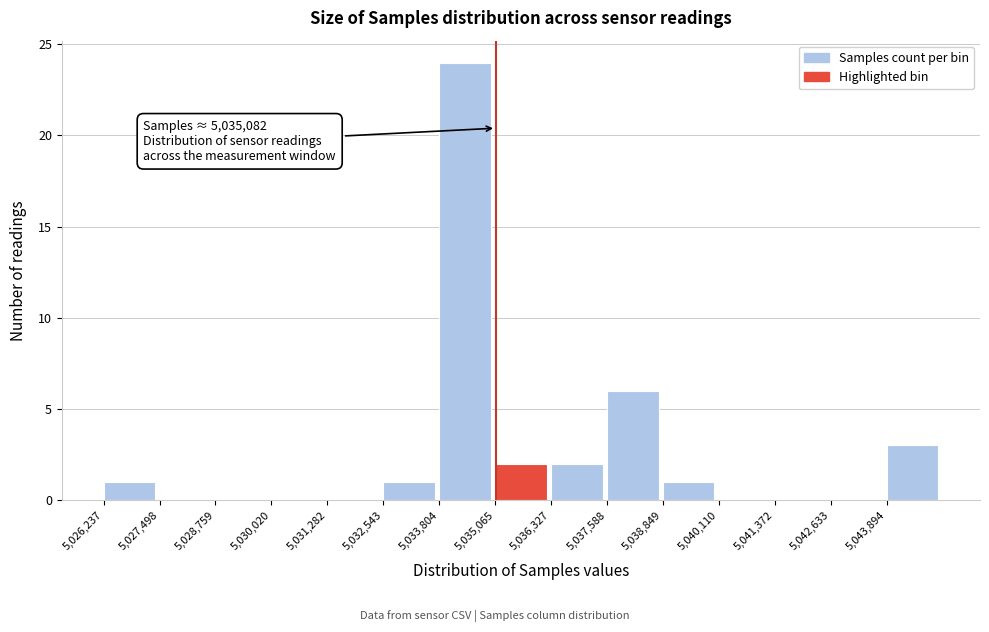

Over which range of the x-axis is the bar tallest?

5033800 to 5035000